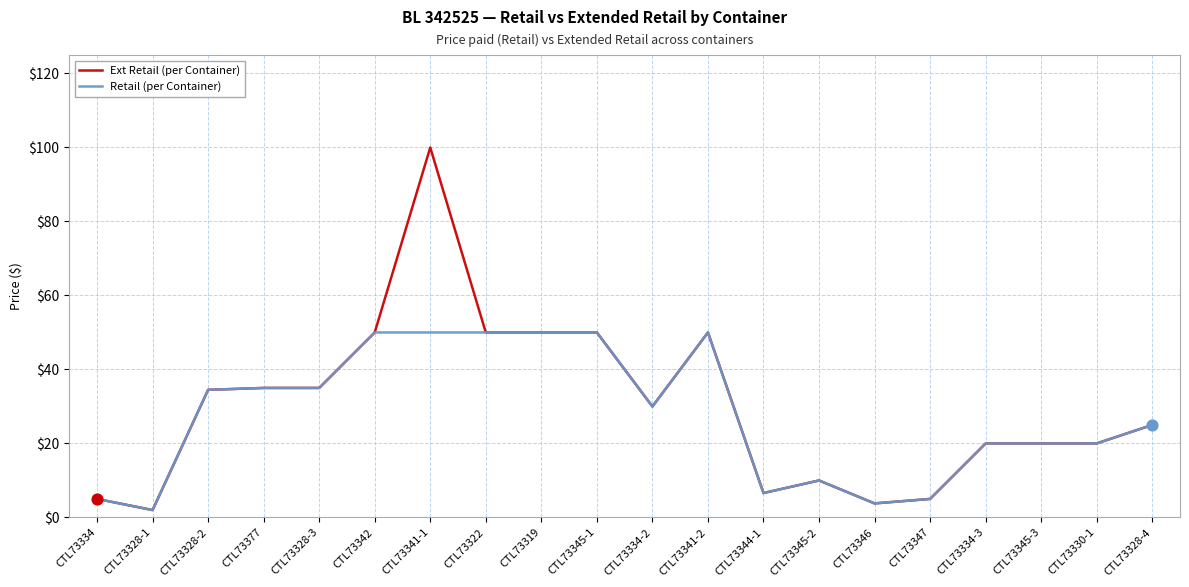

What is the total value across all series at CTL73328-1?

4.0